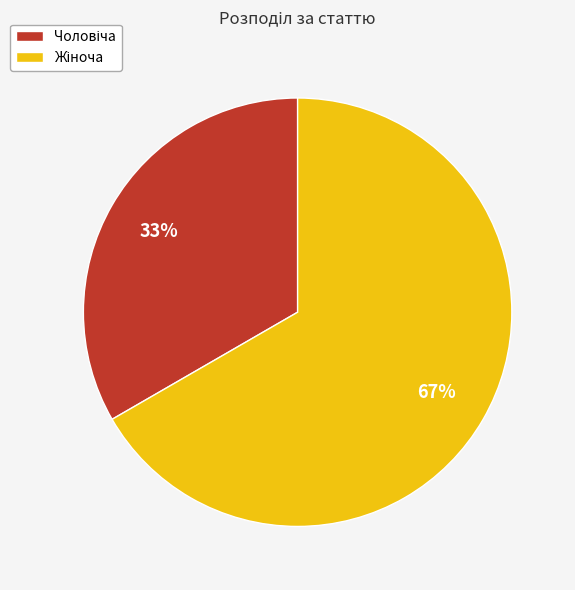

Is there a majority slice in this chart?

Yes